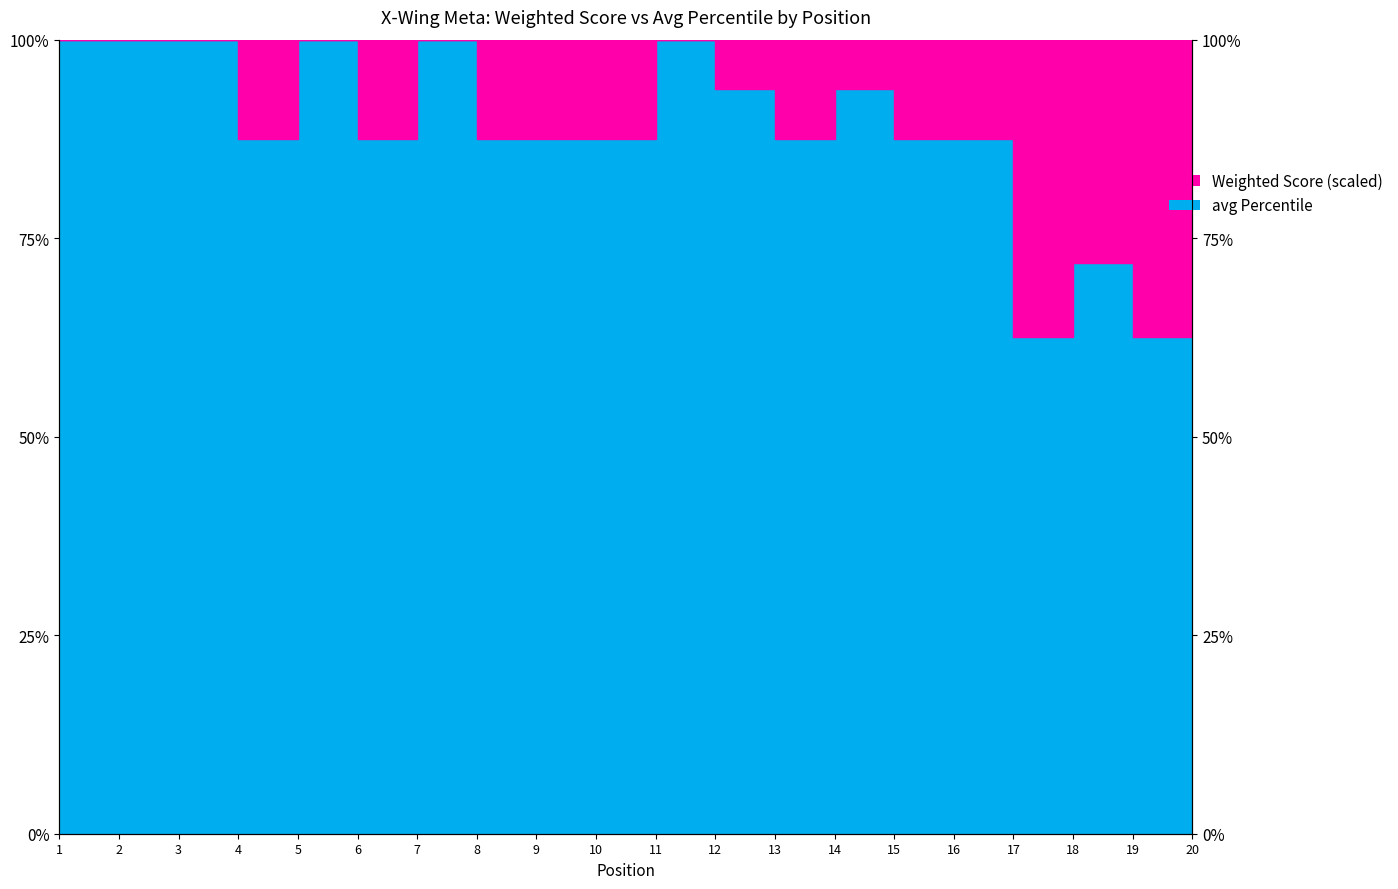

Does the chart have visible grid lines?

No